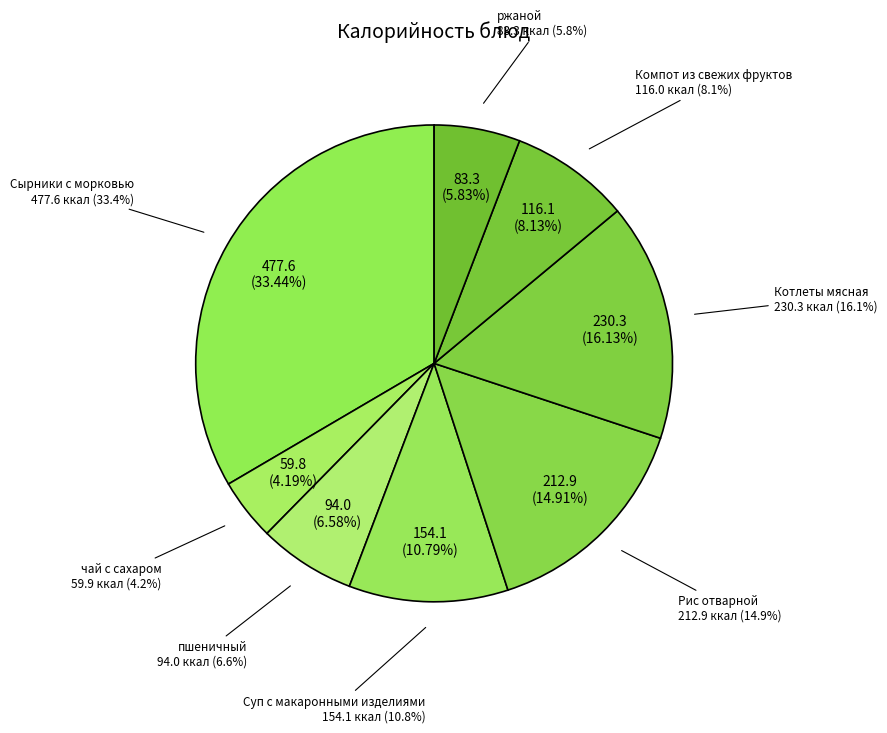

To the nearest percent, what percentage of the pie is Котлеты мясная?

16%